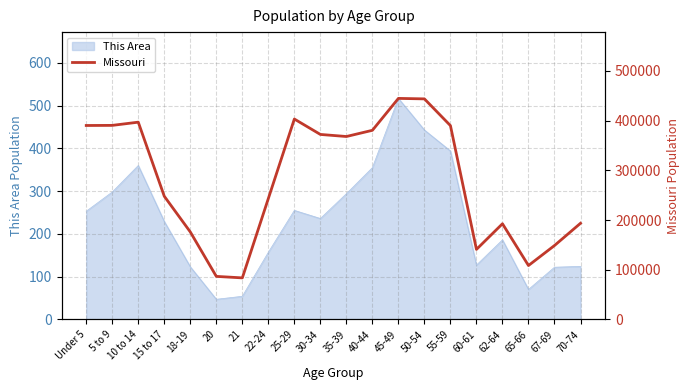

The value at 50-54 is 719438. True or false?

False